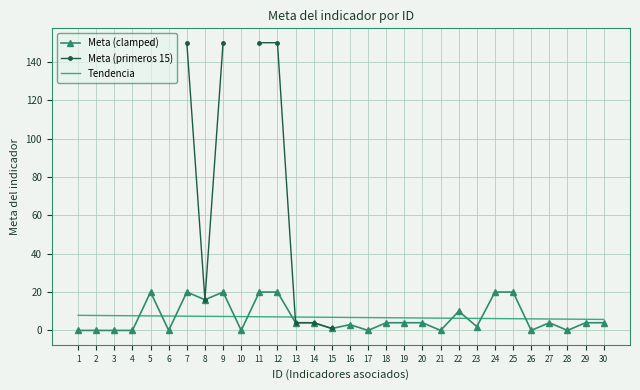

Rank the categories by value from lowest to highest.

1, 2, 3, 4, 6, 10, 17, 21, 26, 28, 15, 23, 16, 13, 14, 18, 19, 20, 27, 29, 30, 22, 8, 5, 7, 9, 11, 12, 24, 25